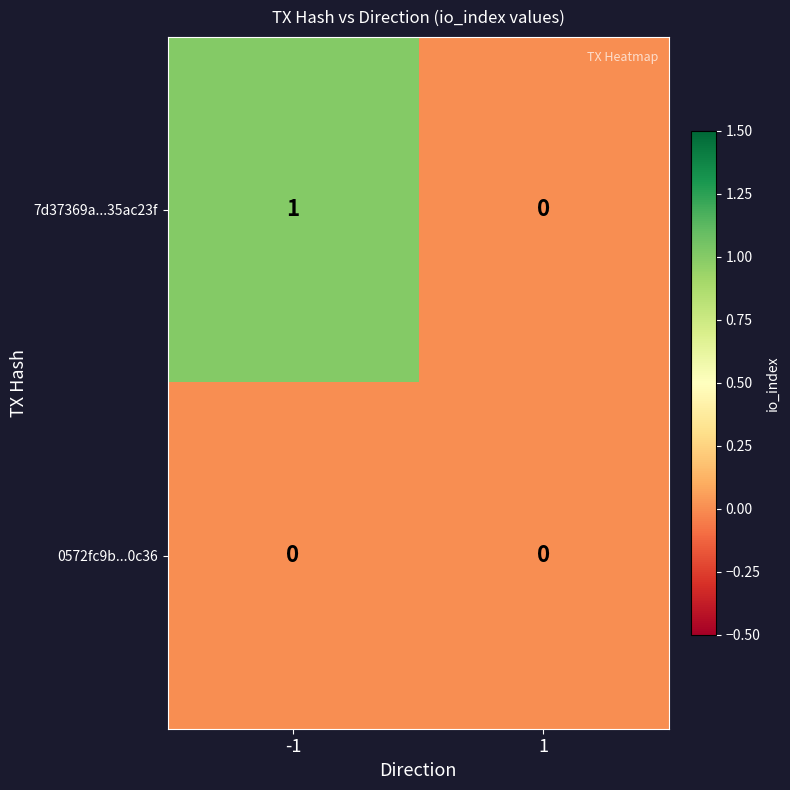

Rank the series by their maximum value, from highest to lowest.

7d37369a...35ac23f, 0572fc9b...0c36